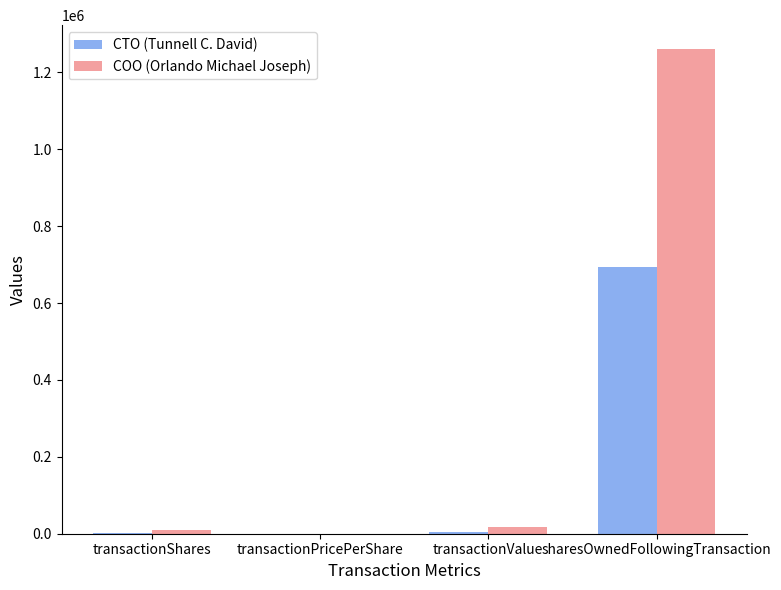

Is it true that COO (Orlando Michael Joseph) equals 18500.0 at transactionValue?

True